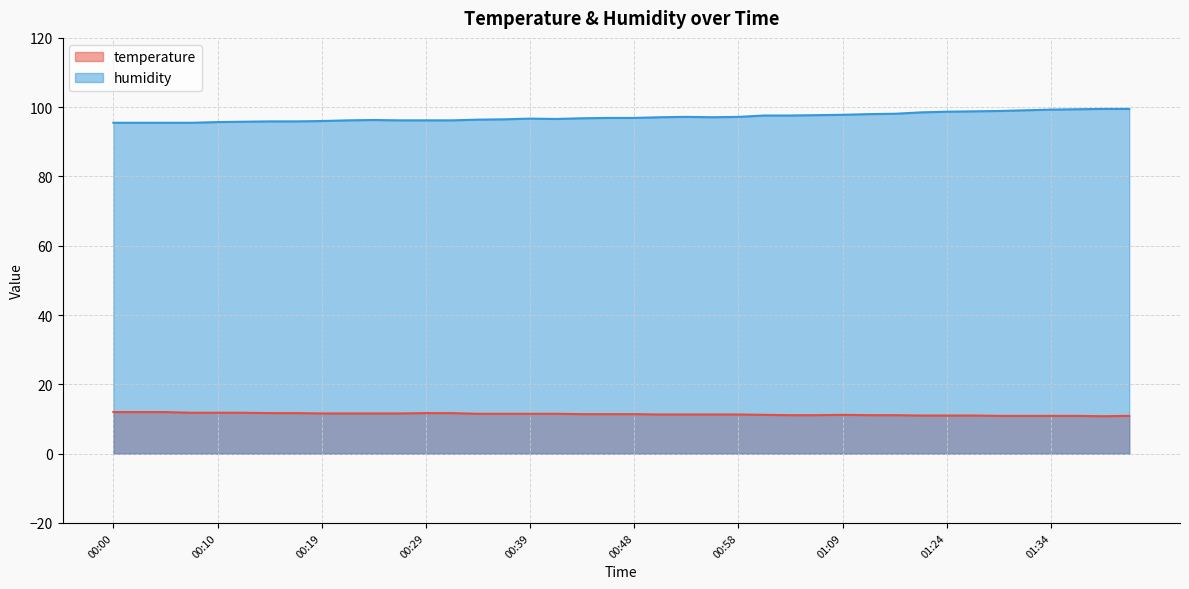

List the series in order of their overall mean, highest first.

humidity, temperature